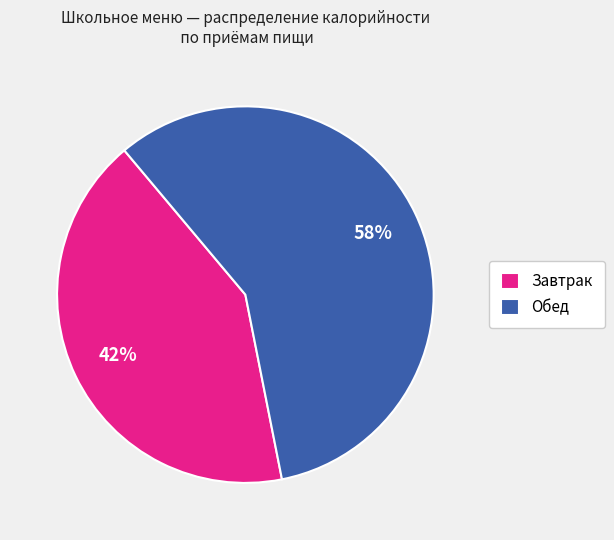

Is there a majority slice in this chart?

Yes